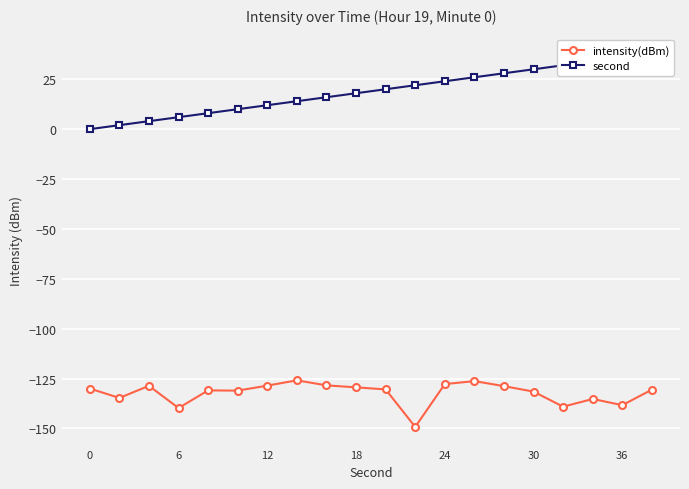

True or false: intensity(dBm) has more than 1 interior local peaks.

True